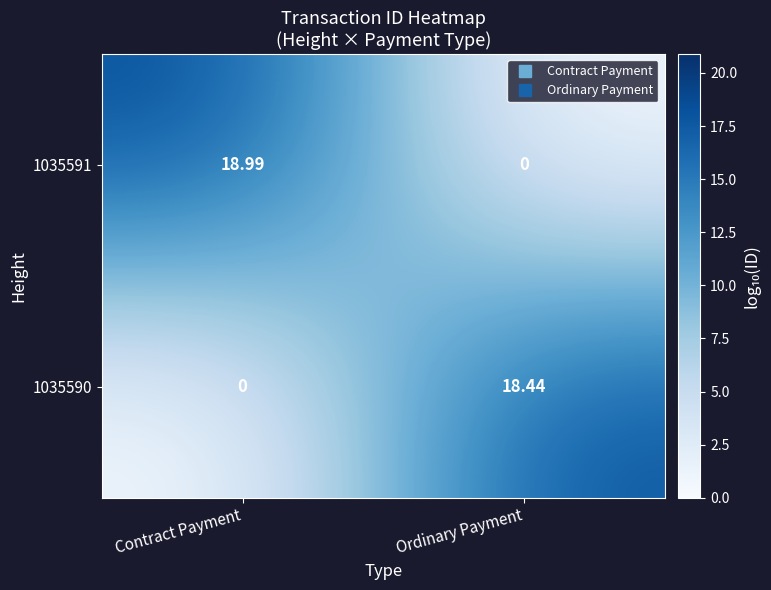

Which label corresponds to the largest value in the chart?

Contract Payment